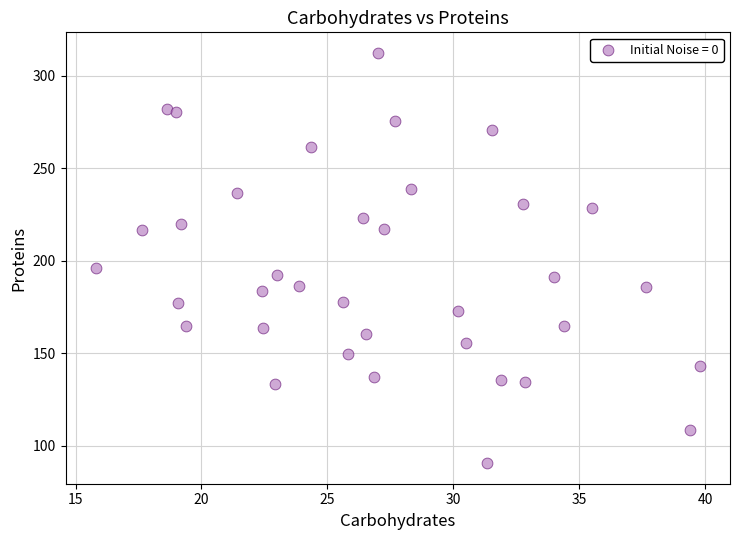

What is the range of Y values (max minus min)?

221.7